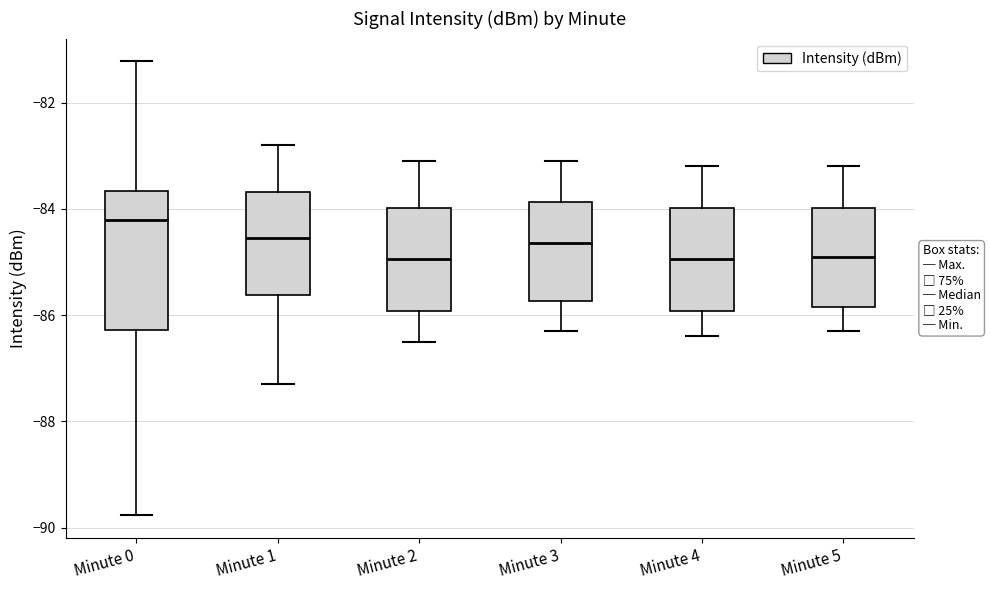

Where does the lower whisker of the box for Minute 1 end on the y-axis? The values are not printed on the chart, so give them approximately, as read against the axis.

-87.2